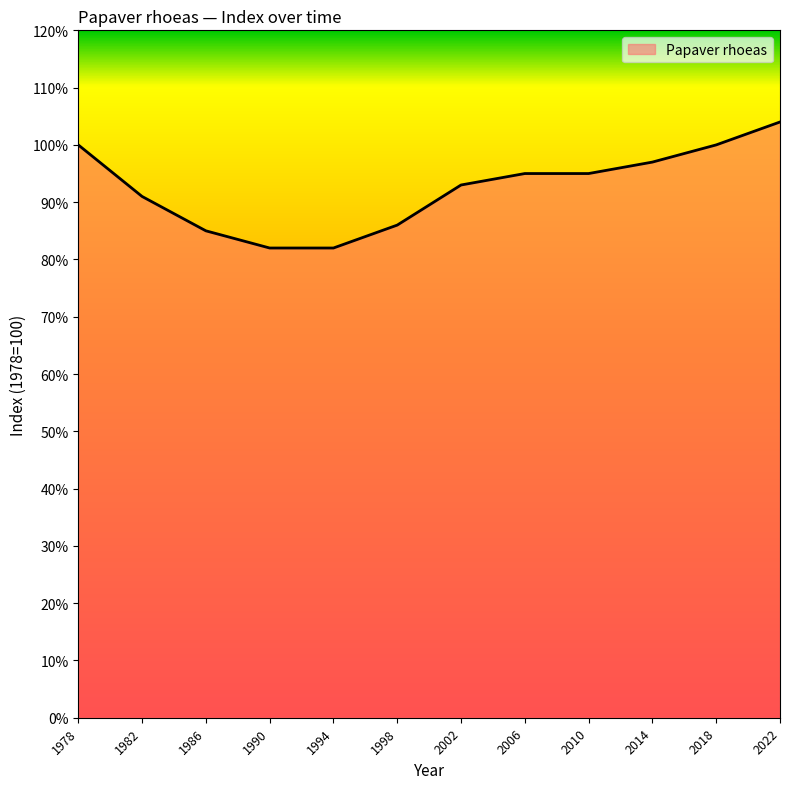

What is the difference between the values at 2002 and 1990?

11